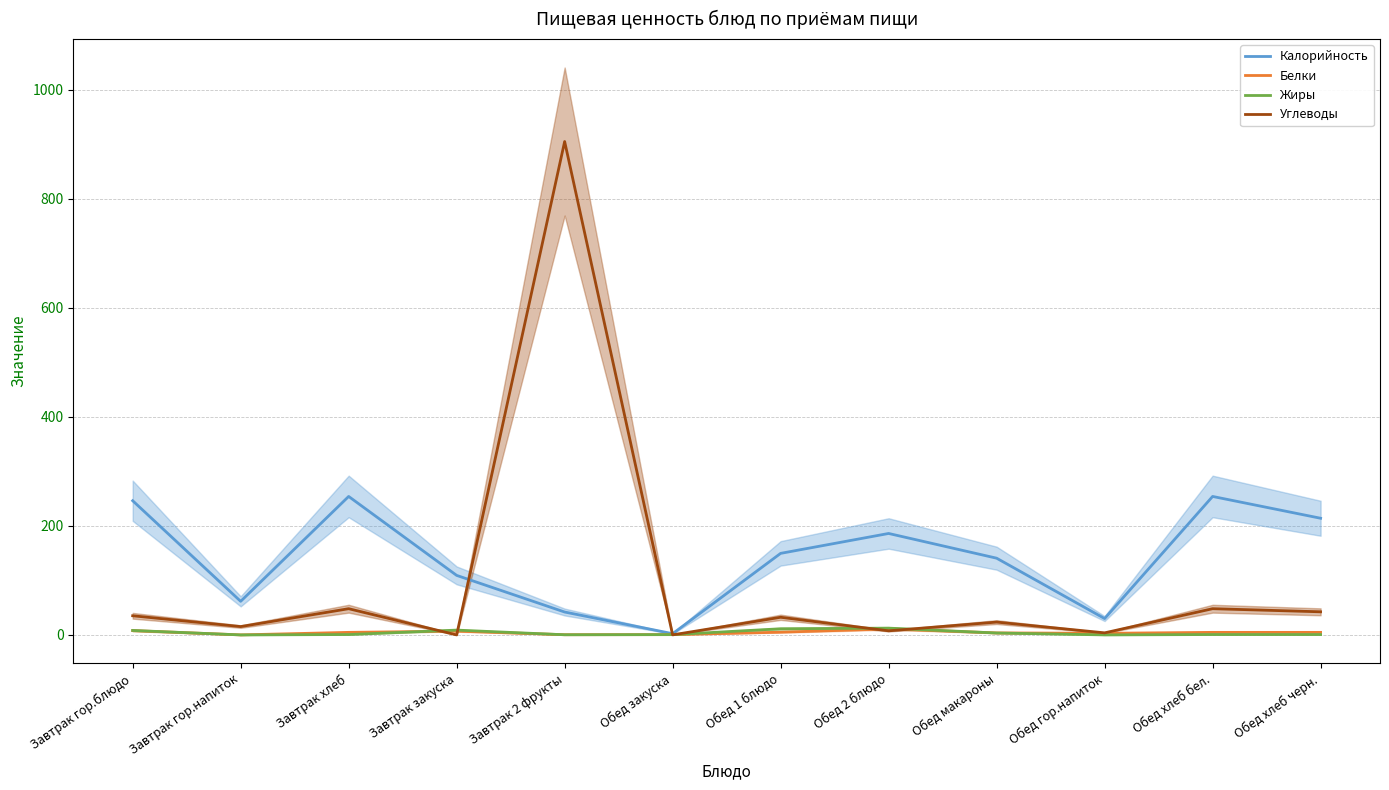

Reading right to left, transcribe all the data shown in this chart.

Калорийность: Обед хлеб черн.=214.0	Обед хлеб бел.=254.0	Обед гор.напиток=30.0	Обед макароны=140.8	Обед 2 блюдо=186.1	Обед 1 блюдо=149.6	Обед закуска=2.3	Завтрак 2 фрукты=42.0	Завтрак закуска=109.2	Завтрак хлеб=254.0	Завтрак гор.напиток=61.6	Завтрак гор.блюдо=246.2
Белки: Обед хлеб черн.=4.7	Обед хлеб бел.=4.7	Обед гор.напиток=3.0	Обед макароны=3.7	Обед 2 блюдо=11.0	Обед 1 блюдо=5.0	Обед закуска=0.6	Завтрак 2 фрукты=0.4	Завтрак закуска=7.0	Завтрак хлеб=4.7	Завтрак гор.напиток=0.1	Завтрак гор.блюдо=7.9
Жиры: Обед хлеб черн.=0.7	Обед хлеб бел.=0.7	Обед гор.напиток=0.1	Обед макароны=3.5	Обед 2 блюдо=12.4	Обед 1 блюдо=11.3	Обед закуска=0.6	Завтрак 2 фрукты=0.3	Завтрак закуска=8.8	Завтрак хлеб=0.7	Завтрак гор.напиток=0.0	Завтрак гор.блюдо=8.2
Углеводы: Обед хлеб черн.=42.4	Обед хлеб бел.=48.1	Обед гор.напиток=3.8	Обед макароны=23.6	Обед 2 блюдо=7.5	Обед 1 блюдо=32.4	Обед закуска=0.1	Завтрак 2 фрукты=905.0	Завтрак закуска=0.0	Завтрак хлеб=48.1	Завтрак гор.напиток=15.3	Завтрак гор.блюдо=35.1